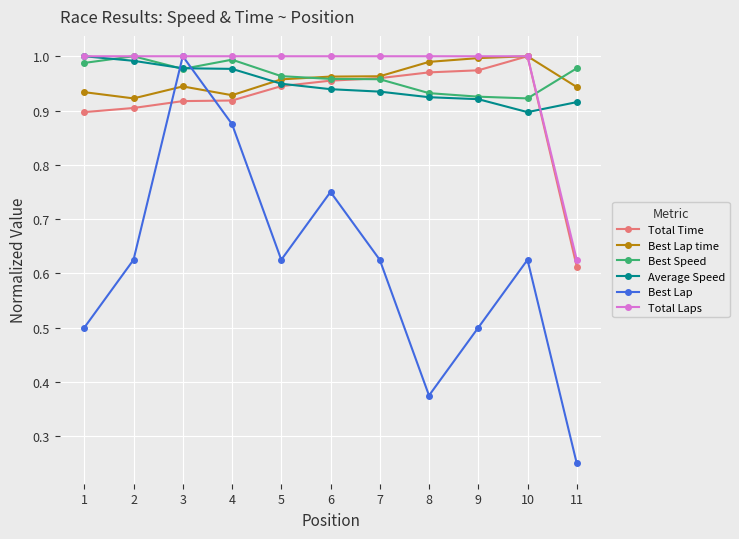

Which series has the largest range (max minus min)?

Best Lap